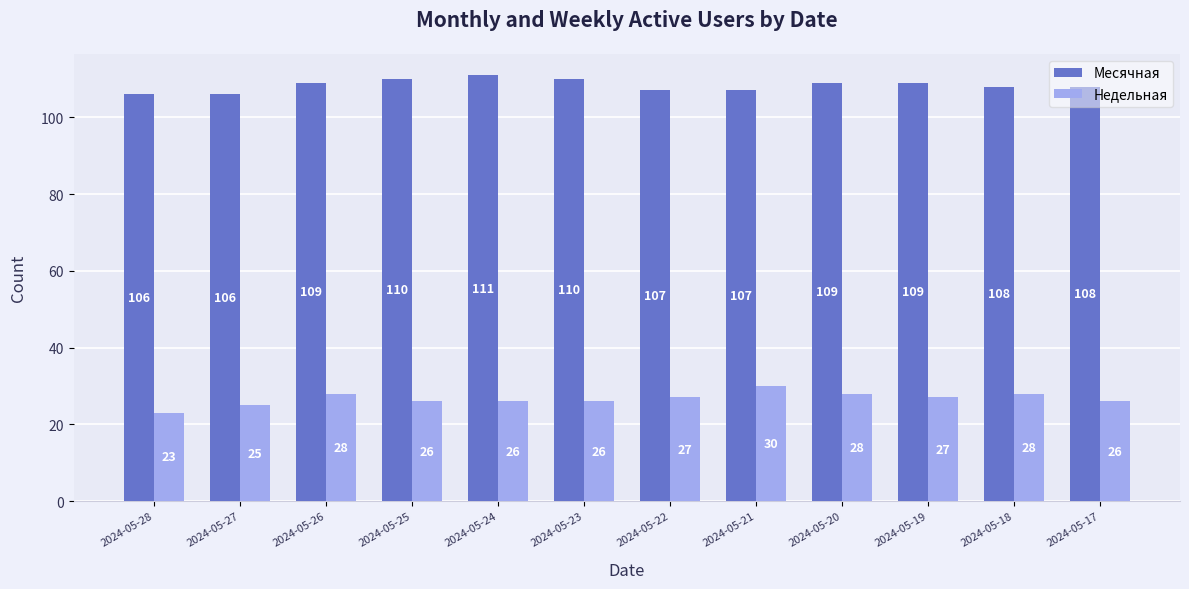

Reading left to right, list all the values displayed in this chart.

Месячная: 2024-05-28=106	2024-05-27=106	2024-05-26=109	2024-05-25=110	2024-05-24=111	2024-05-23=110	2024-05-22=107	2024-05-21=107	2024-05-20=109	2024-05-19=109	2024-05-18=108	2024-05-17=108
Недельная: 2024-05-28=23	2024-05-27=25	2024-05-26=28	2024-05-25=26	2024-05-24=26	2024-05-23=26	2024-05-22=27	2024-05-21=30	2024-05-20=28	2024-05-19=27	2024-05-18=28	2024-05-17=26